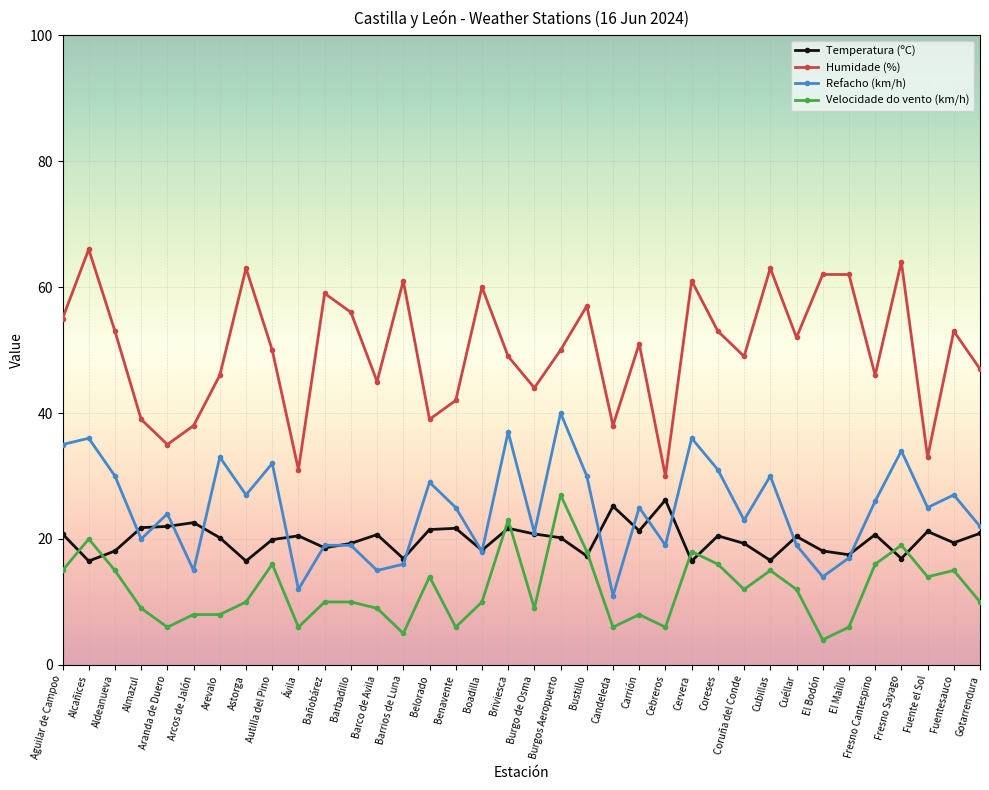

The Temperatura (ºC) series shows 35.8 at Aguilar de Campoo. True or false?

False